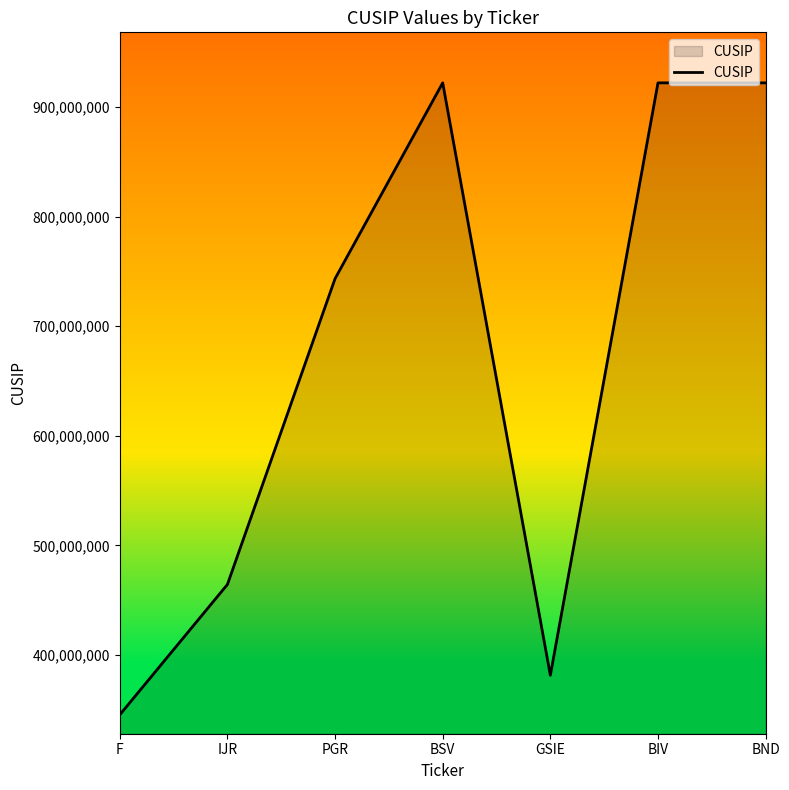

At which category does the data reach its first local valley?

GSIE